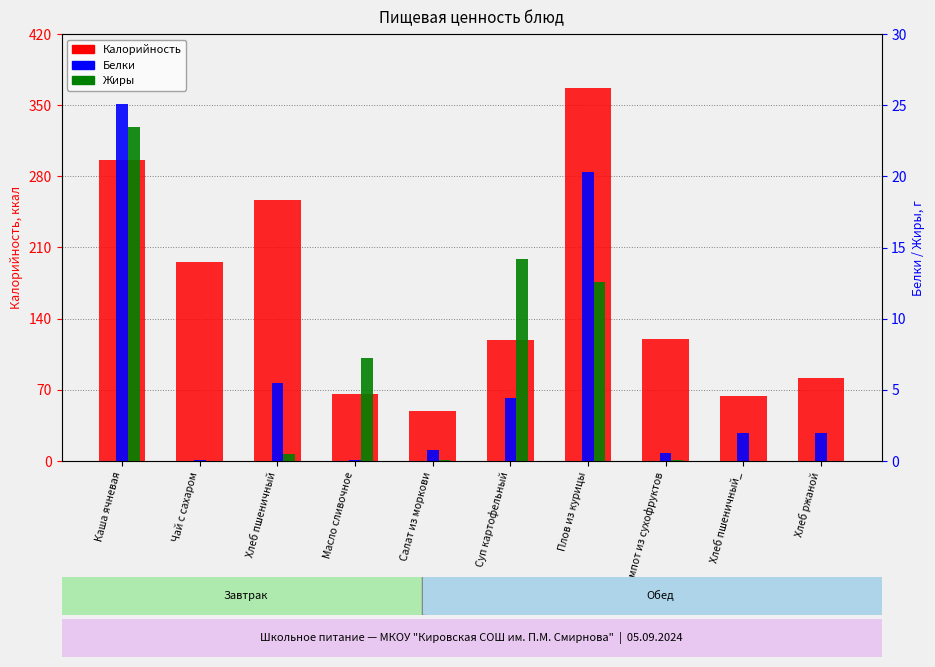

Rank the series at Плов из курицы from highest to lowest value.

Калорийность, Белки, Жиры